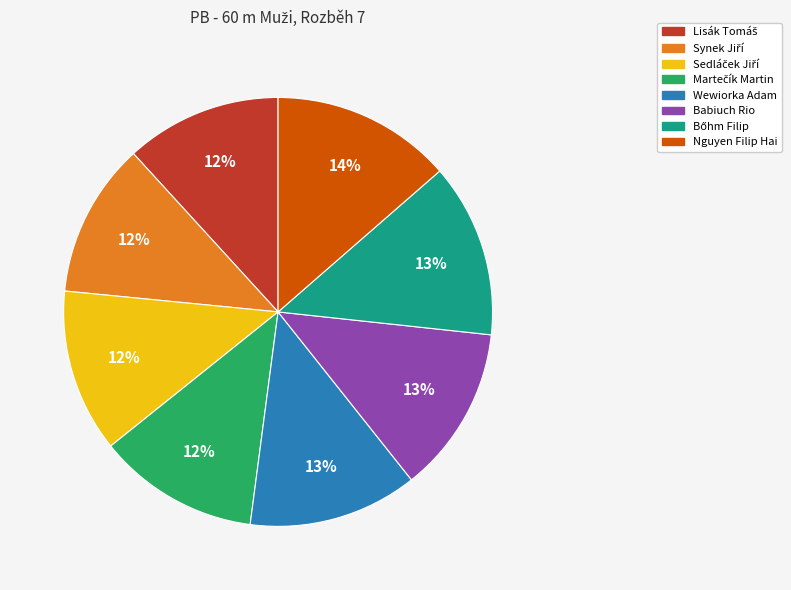

How many segments does this pie chart have?

8